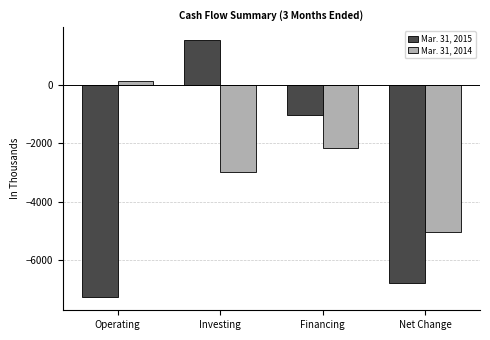

What is the value of the Mar. 31, 2014 bar at the 2nd from the left?

-2995